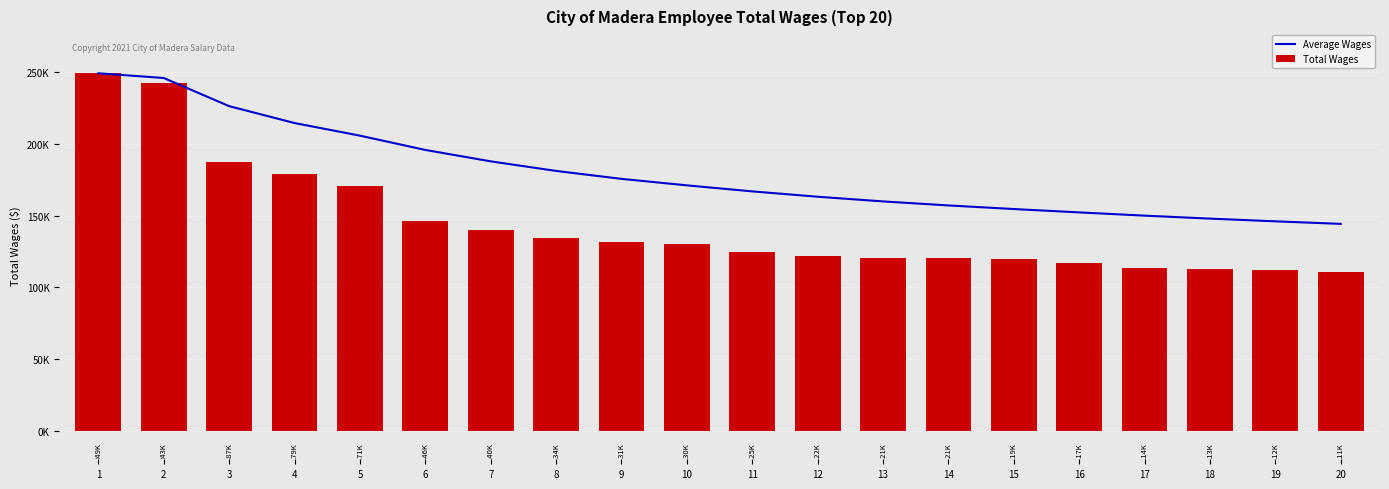

What is the value of the Average Wages bar at the 10th from the left?

171058.8